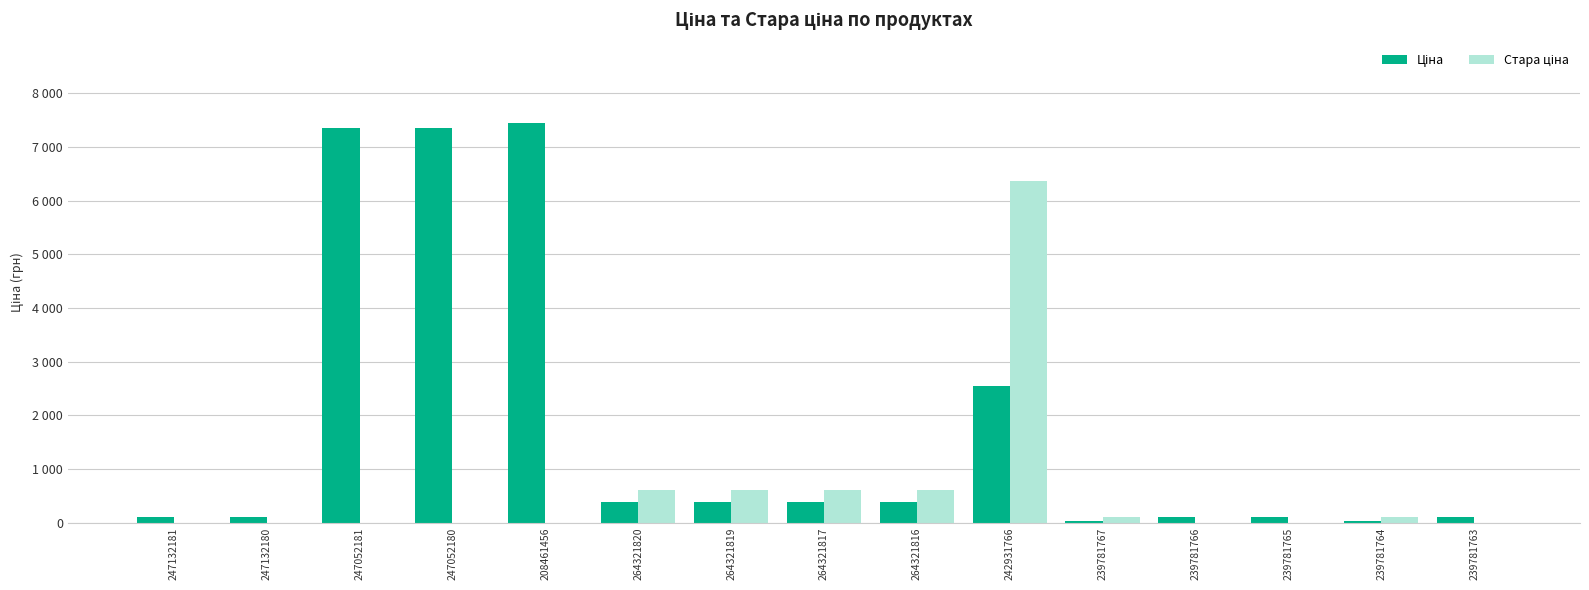

True or false: Стара ціна has a value of 4009.9 at 239781765.

False